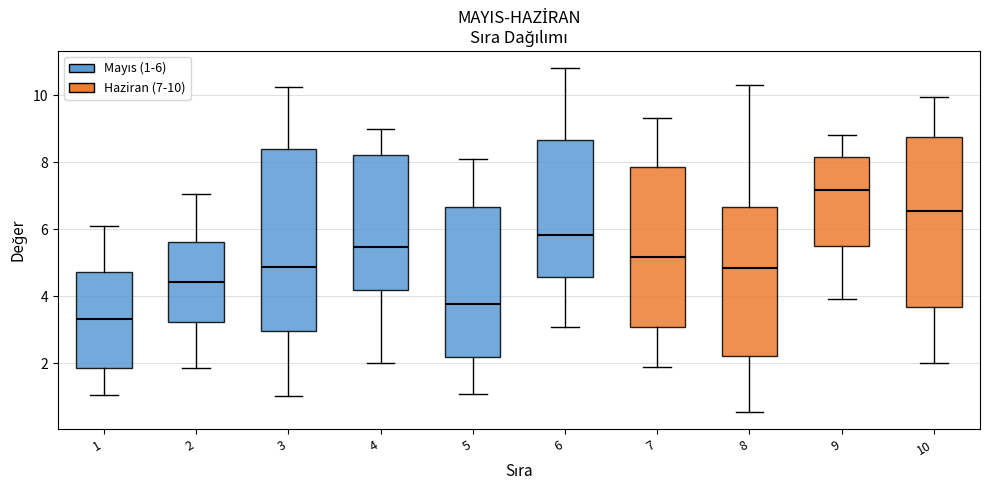

Reading left to right, transcribe this box plot: for each box, give where its median line is, the range the box spans, and where its two whiskers end, as read against the y-axis. The values are not printed on the chart, so give them approximately, as read against the axis.

1: median 3.4, box 1.8 to 4.8, whiskers 1.0 to 6.0
2: median 4.4, box 3.2 to 5.6, whiskers 1.8 to 7.0
3: median 4.8, box 3.0 to 8.4, whiskers 1.0 to 10.2
4: median 5.4, box 4.2 to 8.2, whiskers 2.0 to 9.0
5: median 3.8, box 2.2 to 6.6, whiskers 1.0 to 8.0
6: median 5.8, box 4.6 to 8.6, whiskers 3.0 to 10.8
7: median 5.2, box 3.0 to 7.8, whiskers 2.0 to 9.4
8: median 4.8, box 2.2 to 6.6, whiskers 0.6 to 10.4
9: median 7.2, box 5.4 to 8.2, whiskers 4.0 to 8.8
10: median 6.6, box 3.6 to 8.8, whiskers 2.0 to 10.0